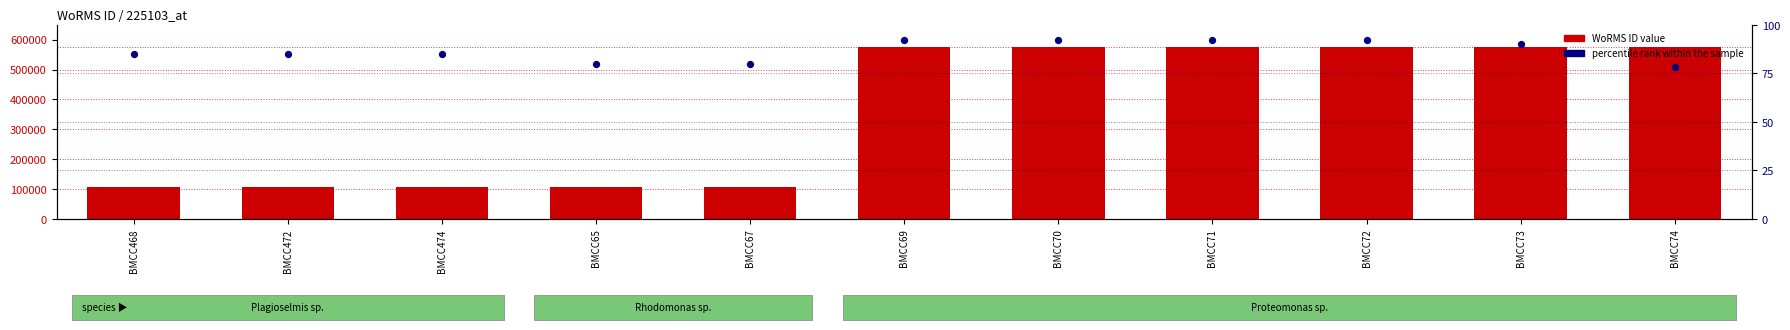

Which series contains the lowest Y value?

percentile rank within the sample